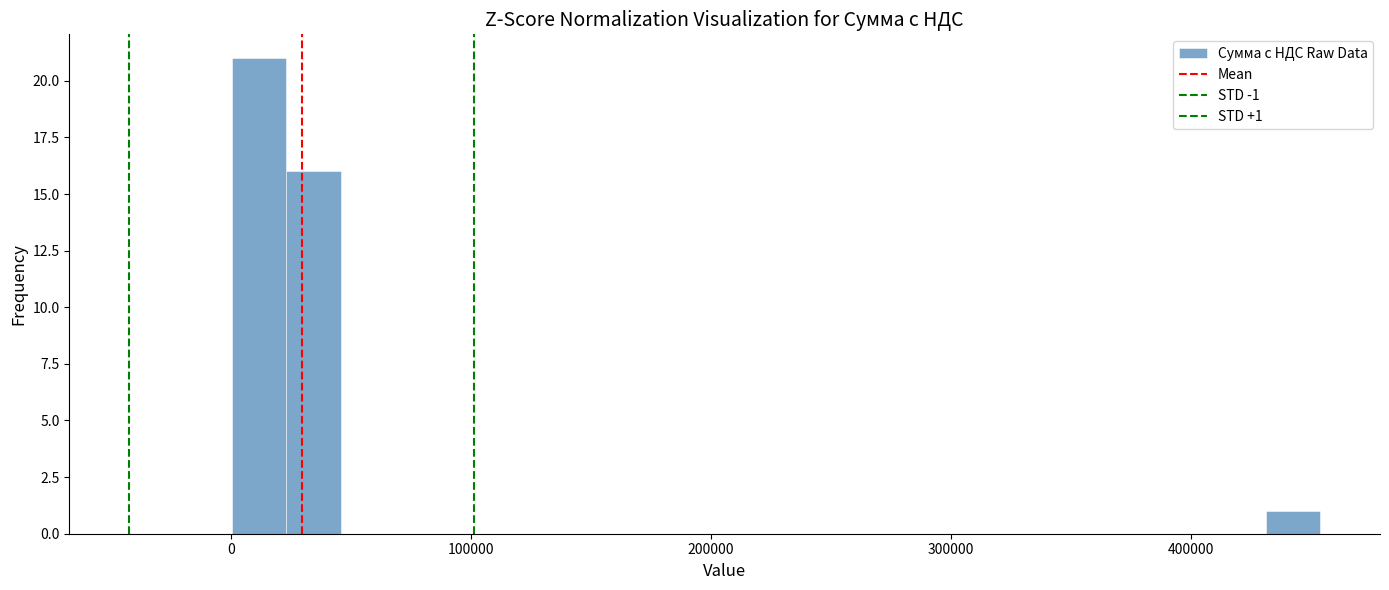

Around what value on the x-axis is the tallest bar? Give the approximate position of its centre, as read against the axis.

10000